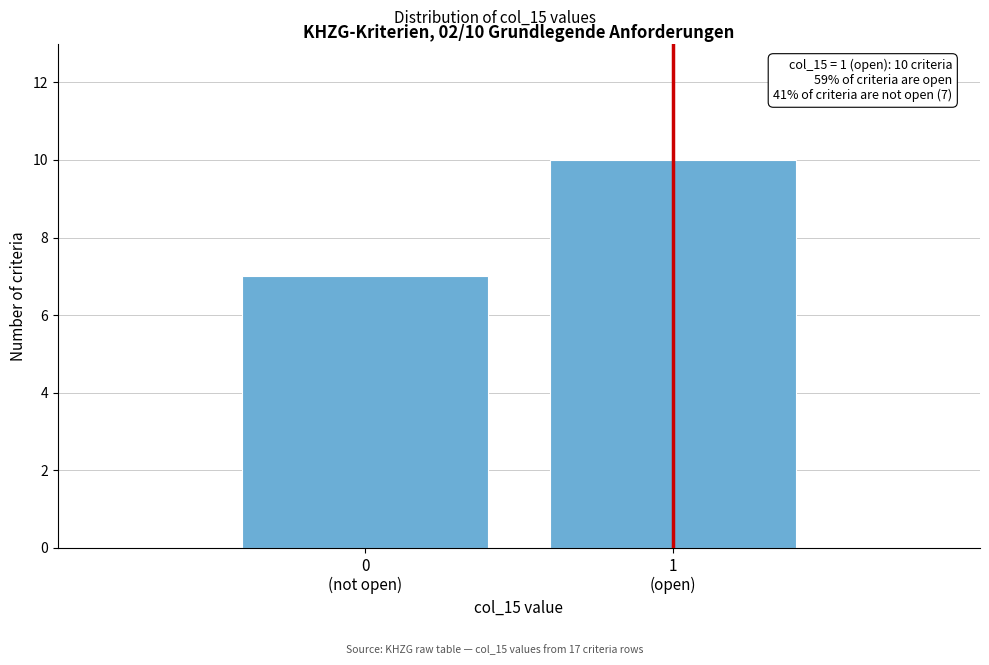

Reading left to right, extract all data points from this chart.

7	10